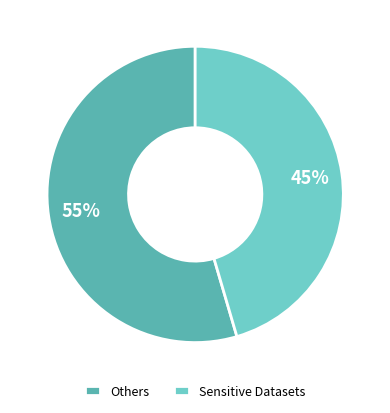

What is the largest slice in the pie chart?

Others